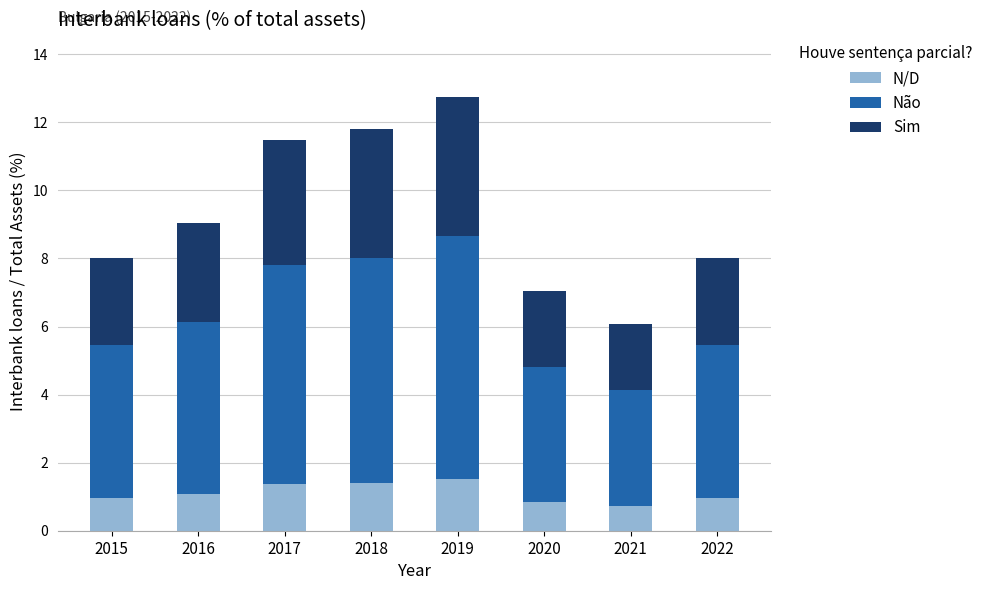

Does the chart contain stacked bars?

Yes